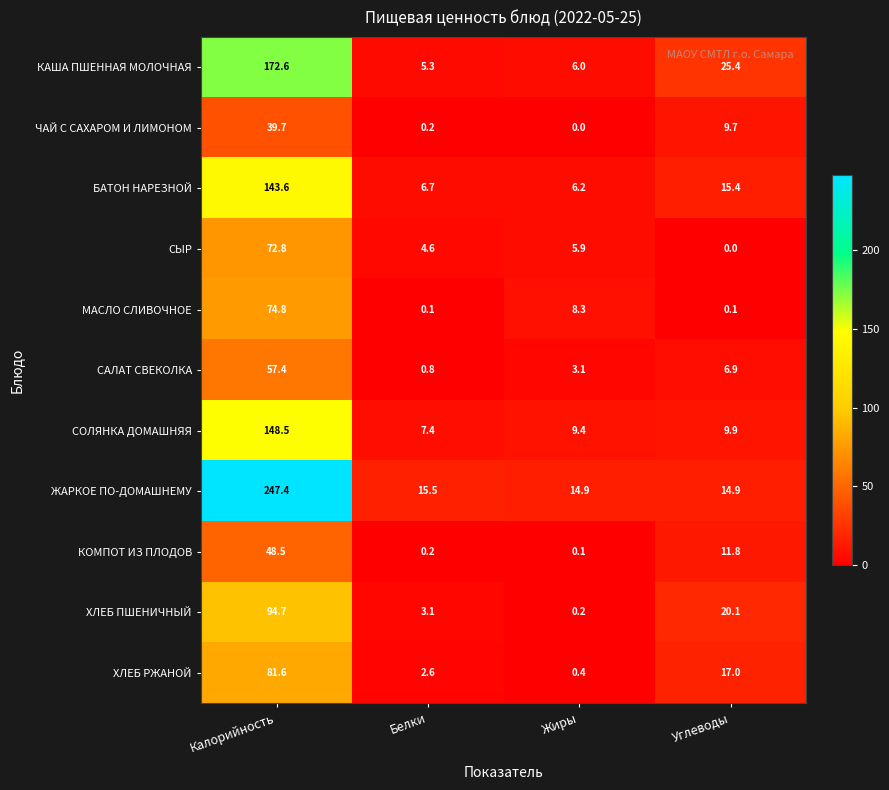

What is the difference between the maximum and minimum values in the КОМПОТ ИЗ ПЛОДОВ series?

48.4